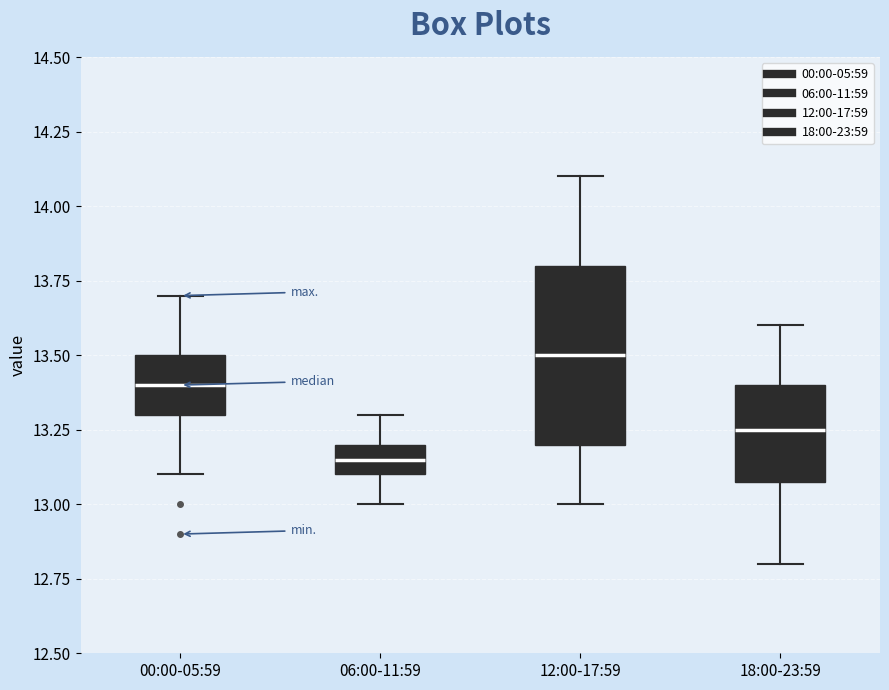

Reading left to right, transcribe this box plot: for each box, give where its median line is, the range the box spans, and where its two whiskers end, as read against the y-axis. The values are not printed on the chart, so give them approximately, as read against the axis.

00:00-05:59: median 13.40, box 13.30 to 13.50, whiskers 13.10 to 13.70
06:00-11:59: median 13.15, box 13.10 to 13.20, whiskers 13.00 to 13.30
12:00-17:59: median 13.50, box 13.20 to 13.80, whiskers 13.00 to 14.10
18:00-23:59: median 13.25, box 13.10 to 13.40, whiskers 12.80 to 13.60